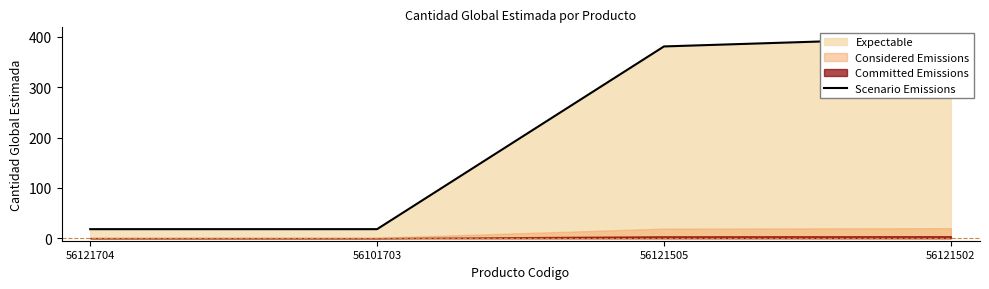

What is the average value?

204